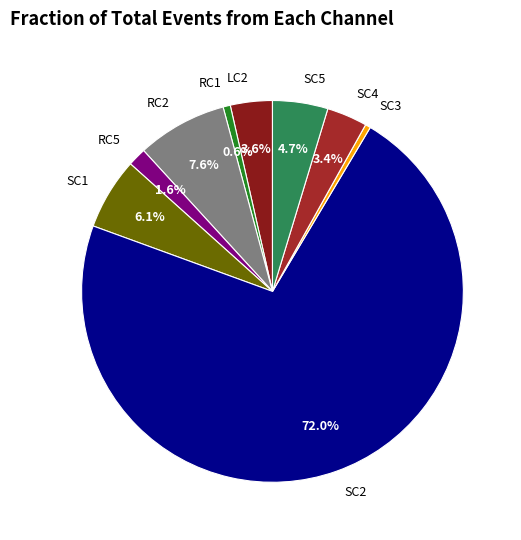

Which has a higher value, SC4 or SC2?

SC2